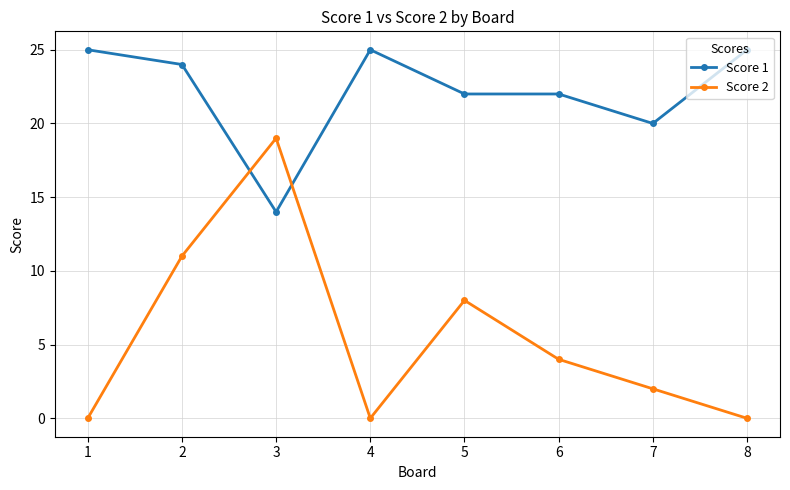

Where is the first local minimum for Score 2?

4